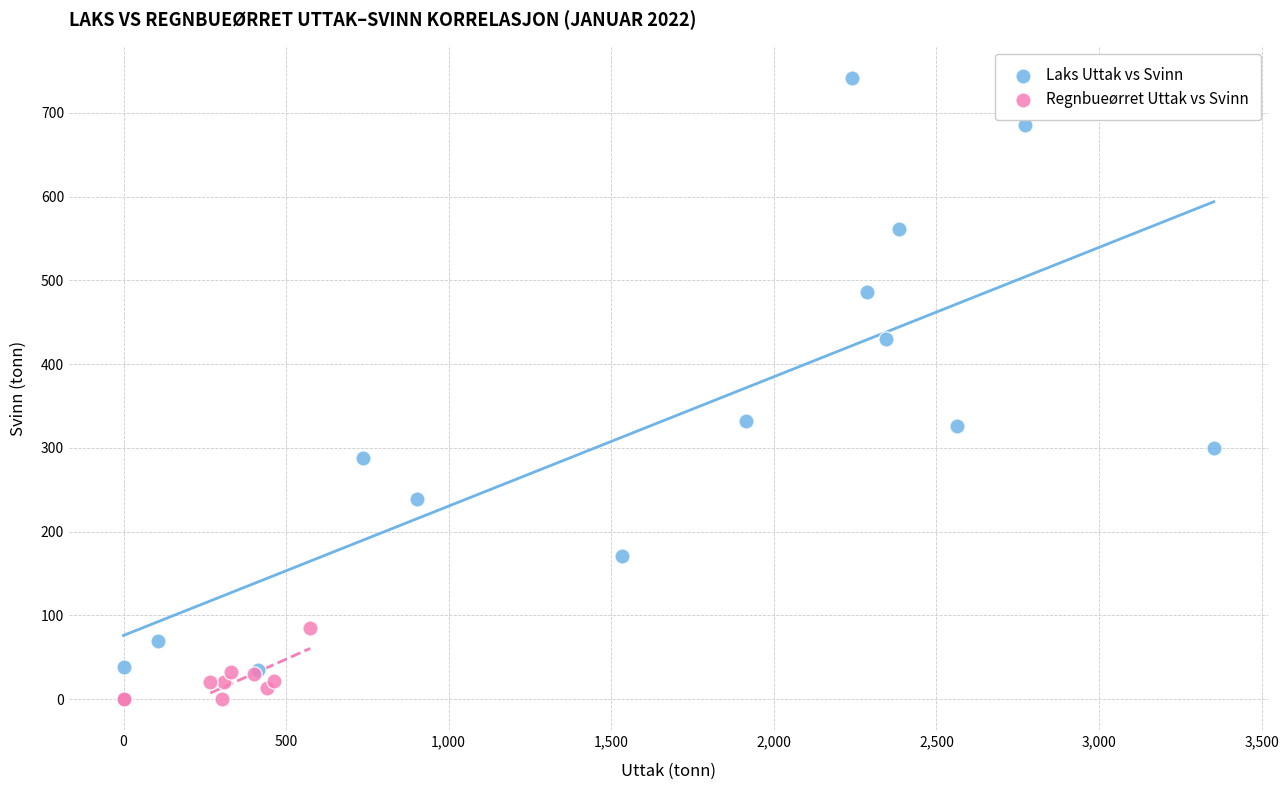

Which series contains the highest Y value?

Laks Uttak vs Svinn